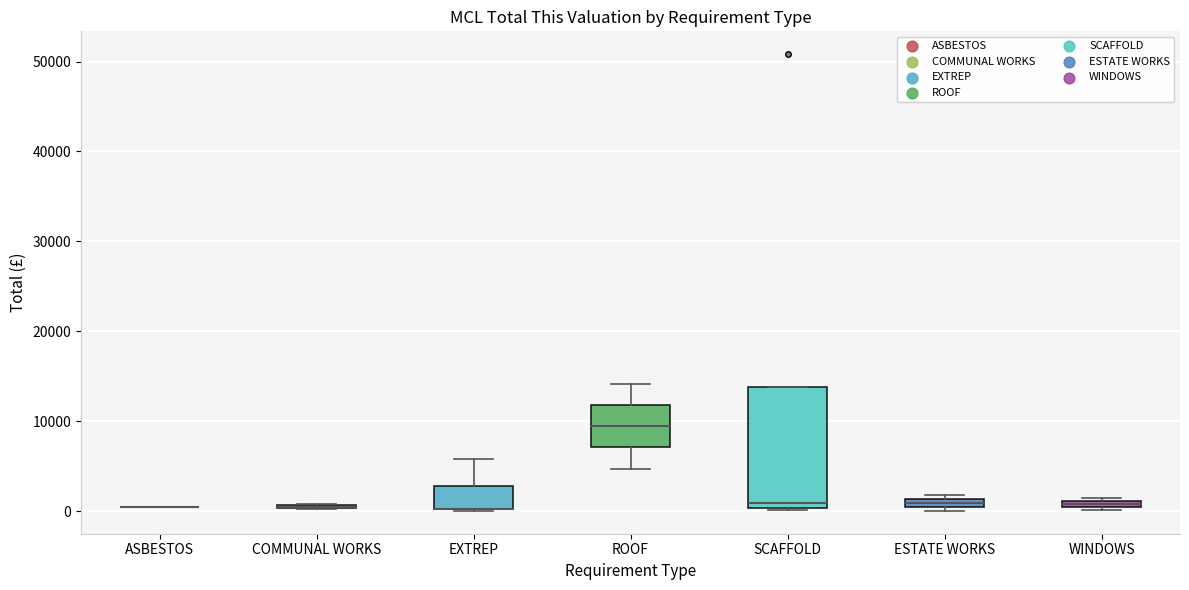

Which box is the tallest, from its lower edge to its upper edge?

SCAFFOLD